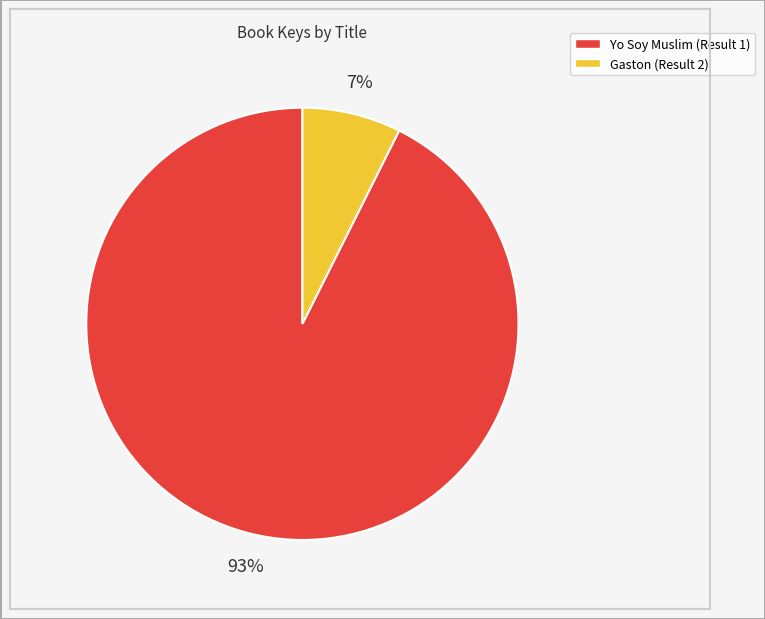

Is it true that Gaston (Result 2) is 1% of the pie?

False